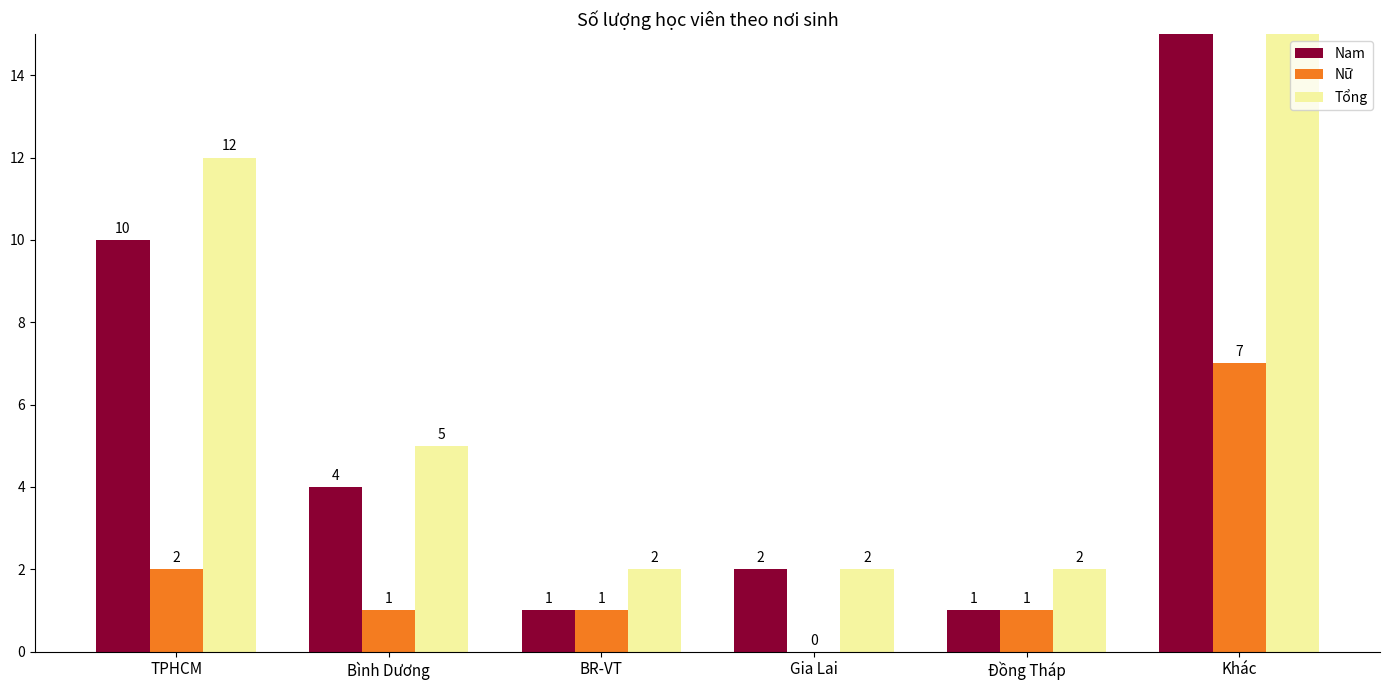

Are the bars horizontal?

No